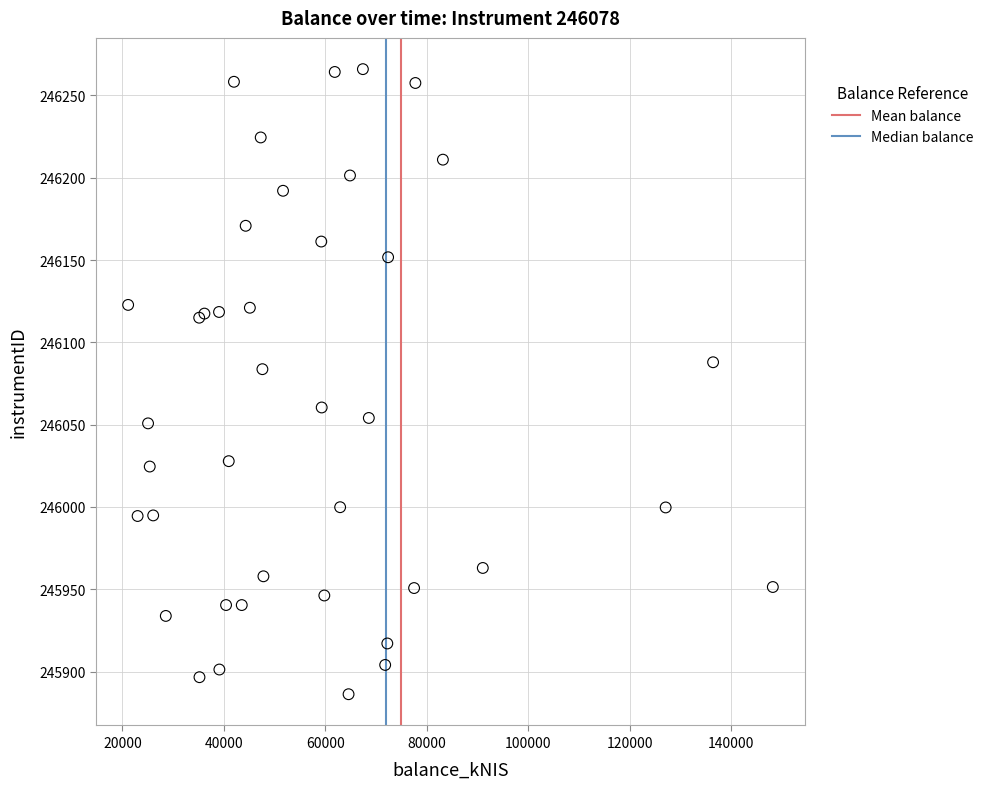

What Y value in the scatter plot is closest to 246076?

246083.7